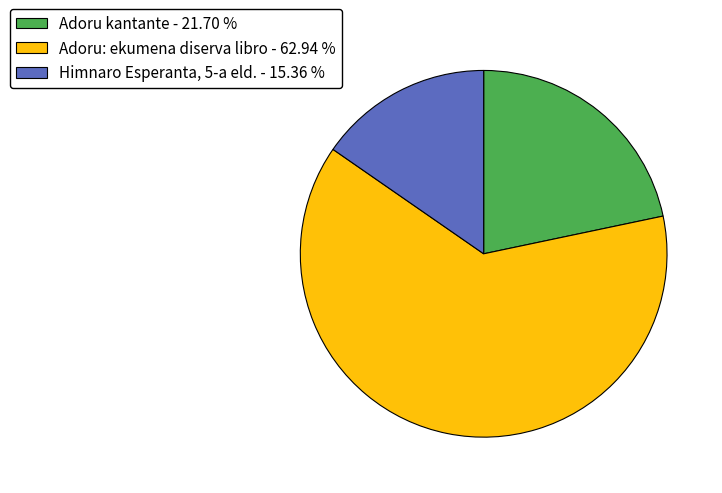

Do Adoru kantante - 21.70 % and Adoru: ekumena diserva libro - 62.94 % together represent more than half of the pie?

Yes